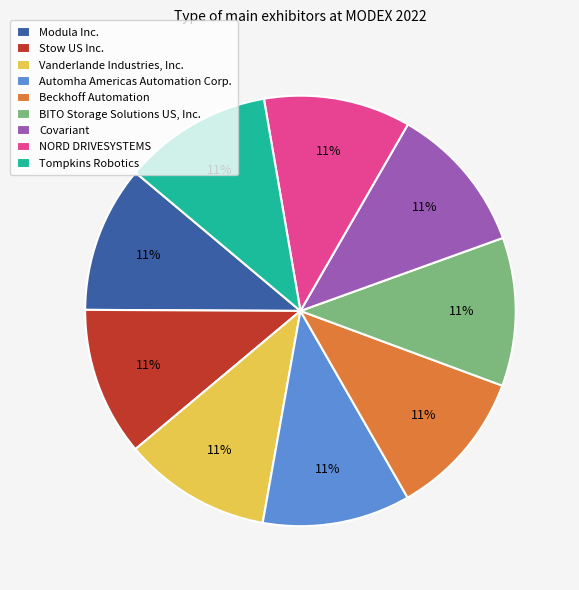

The Beckhoff Automation slice represents 20% of the pie. True or false?

False